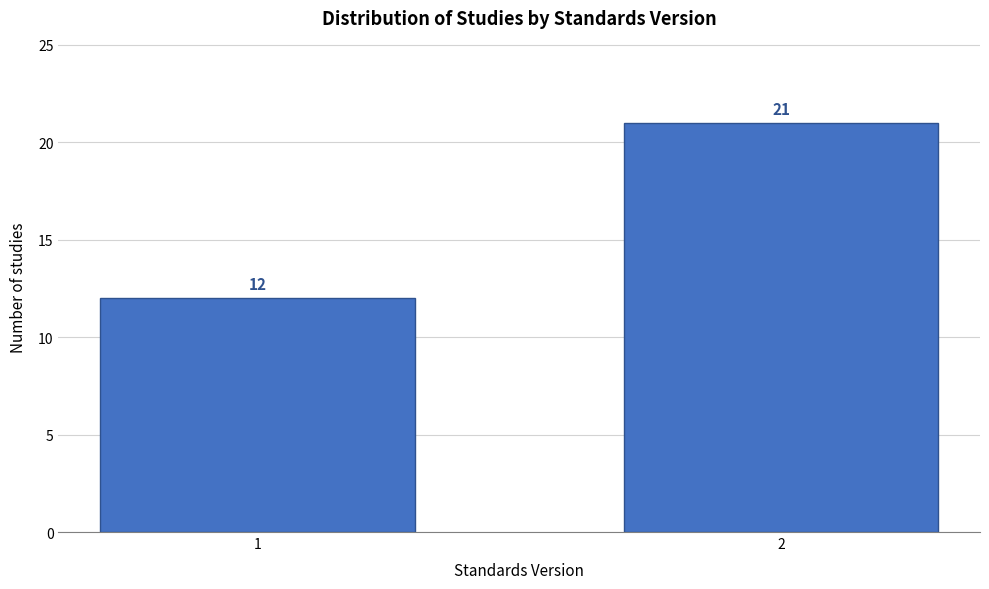

Reading left to right, extract all data points from this chart.

12	21